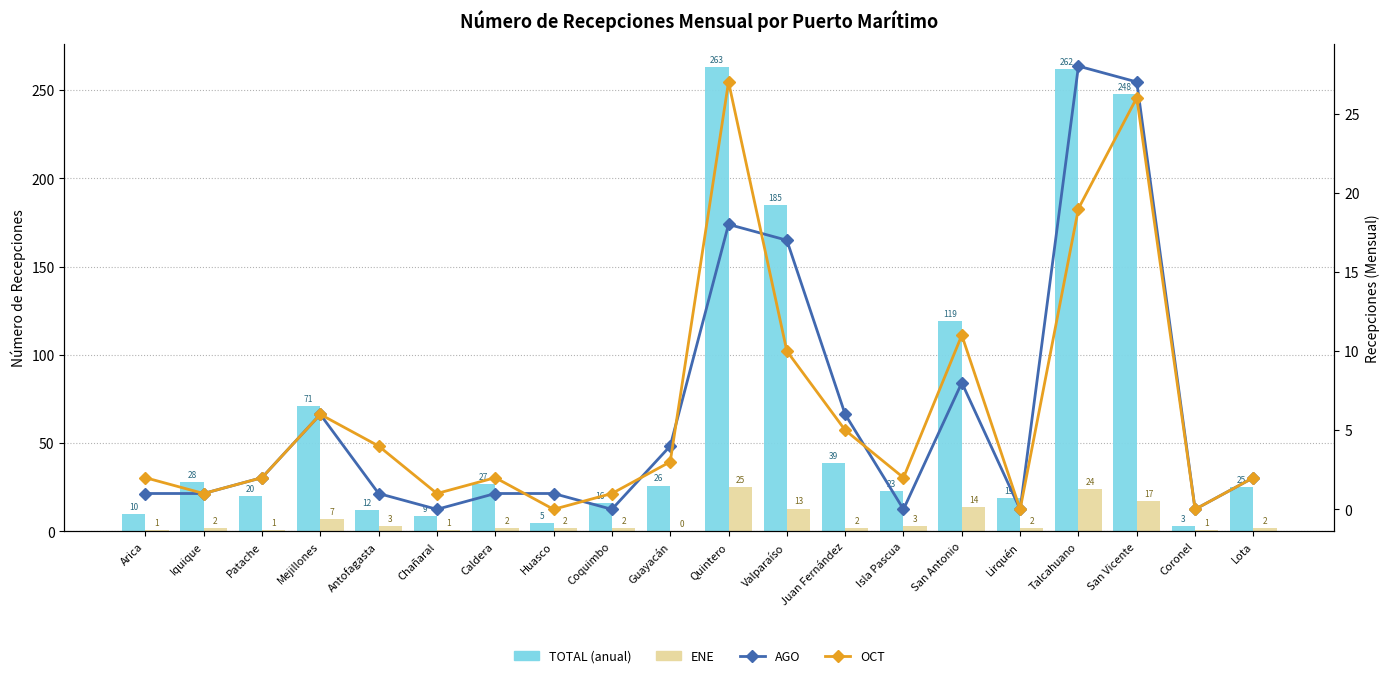

What position from the right is Juan Fernández?

8